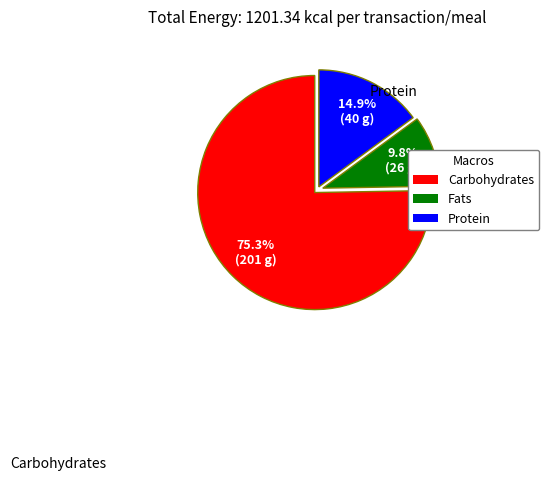

Does any single category account for the majority?

Yes